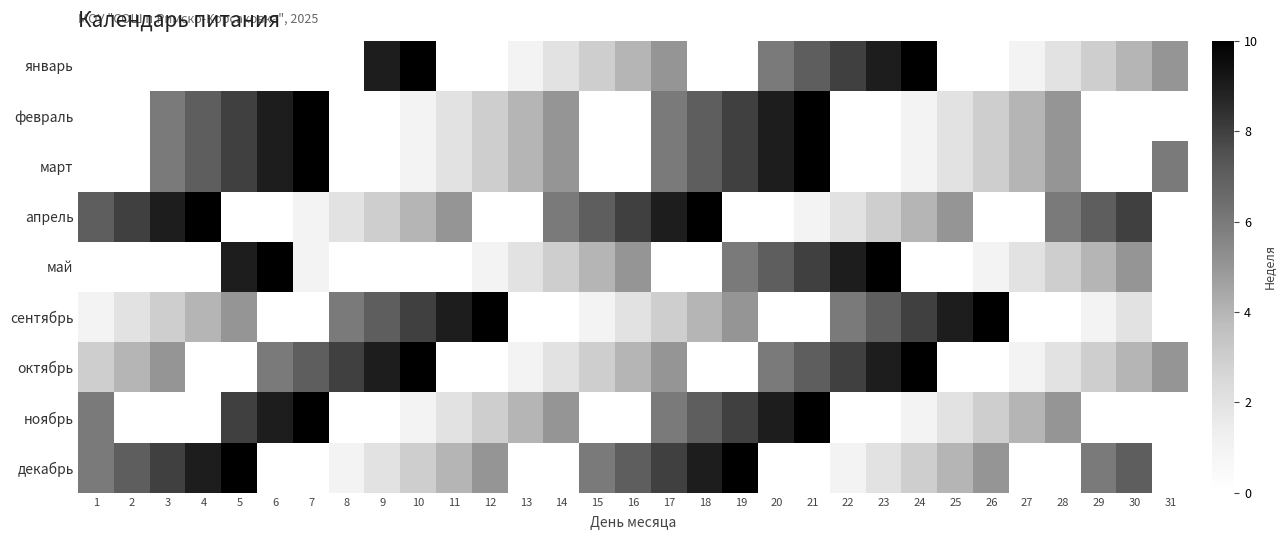

Between 7 and 9, which is larger?

9